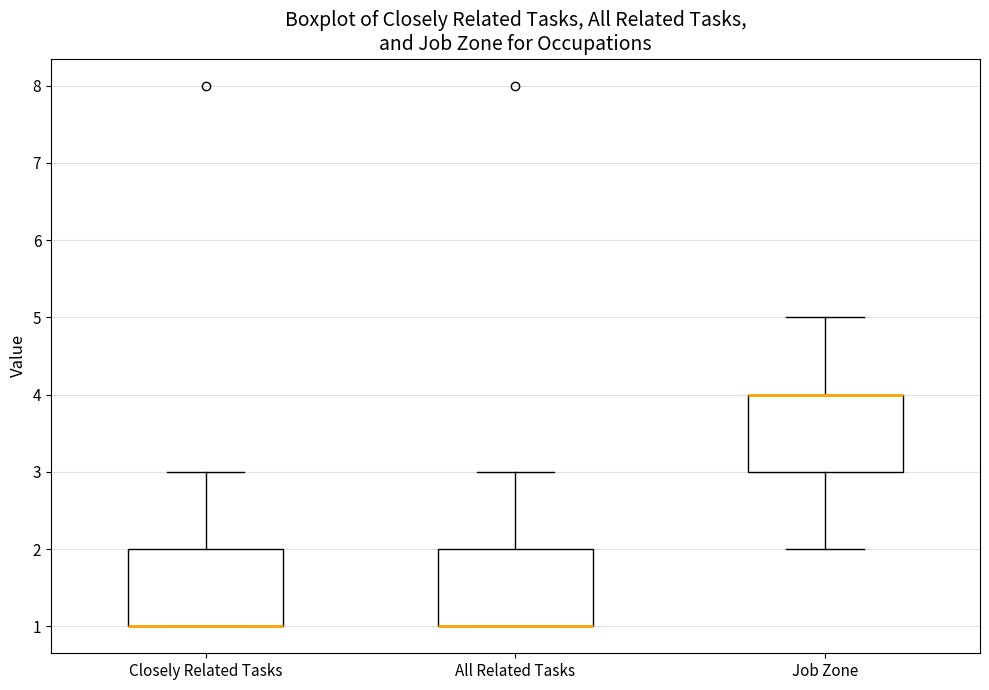

Reading left to right, transcribe this box plot: for each box, give where its median line is, the range the box spans, and where its two whiskers end, as read against the y-axis. The values are not printed on the chart, so give them approximately, as read against the axis.

Closely Related Tasks: median 1 (drawn on the box's lower edge), box 1 to 2, whiskers 1 to 3
All Related Tasks: median 1 (drawn on the box's lower edge), box 1 to 2, whiskers 1 to 3
Job Zone: median 4 (drawn on the box's upper edge), box 3 to 4, whiskers 2 to 5